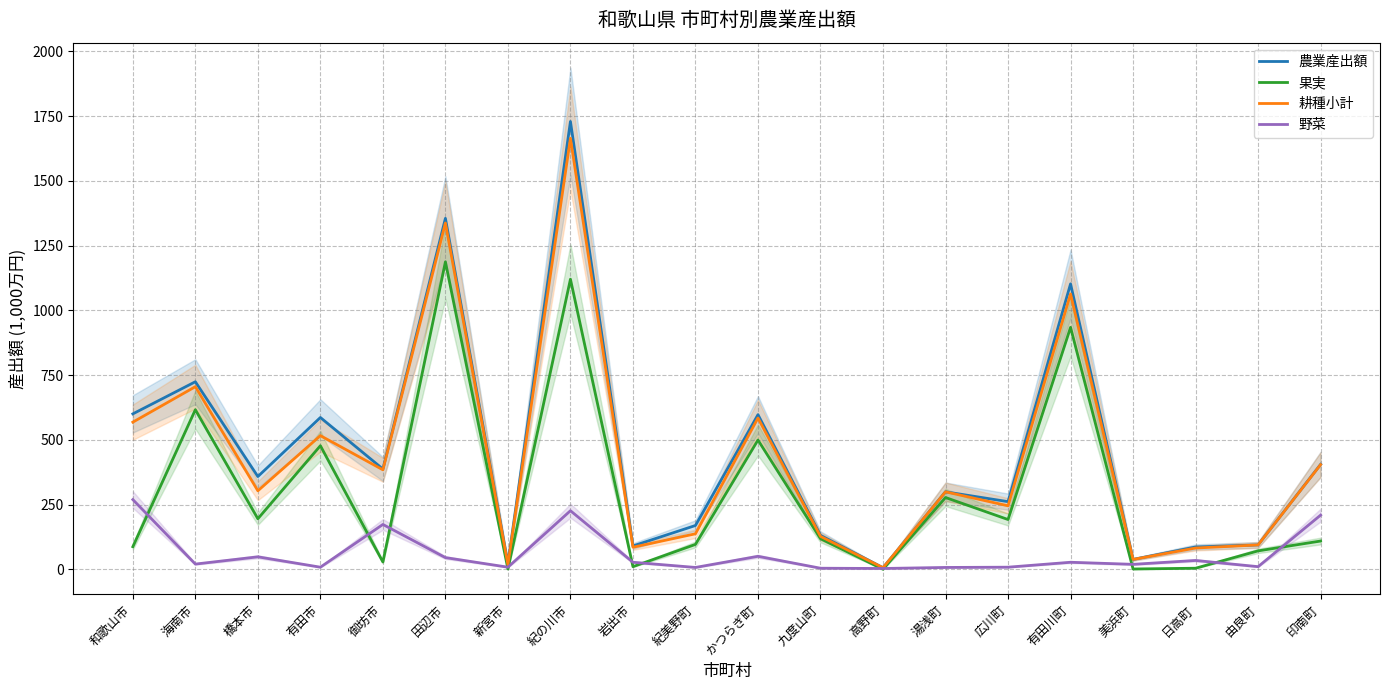

Rank the series at 岩出市 from highest to lowest value.

農業産出額, 耕種小計, 野菜, 果実